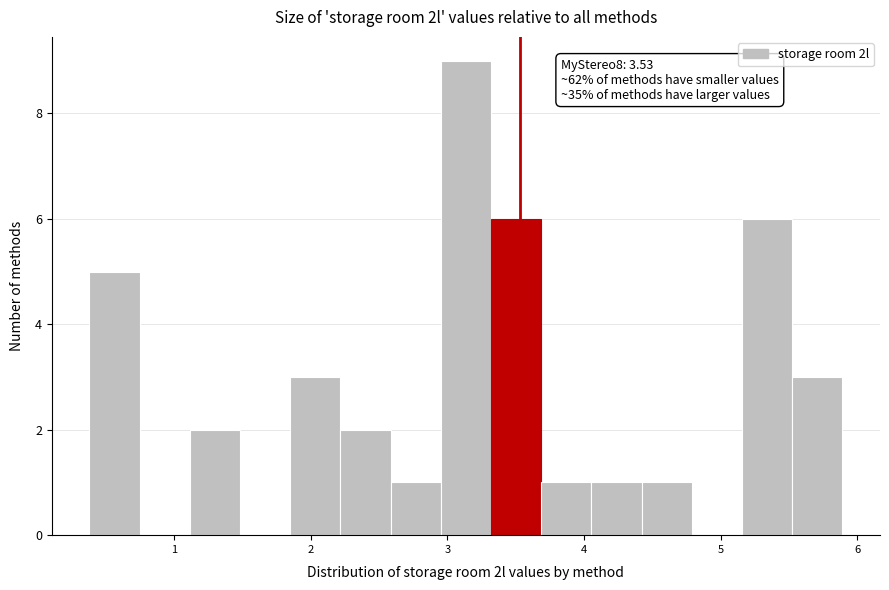

Read against the x-axis, roughly where is the centre of the tallest bar?

3.1